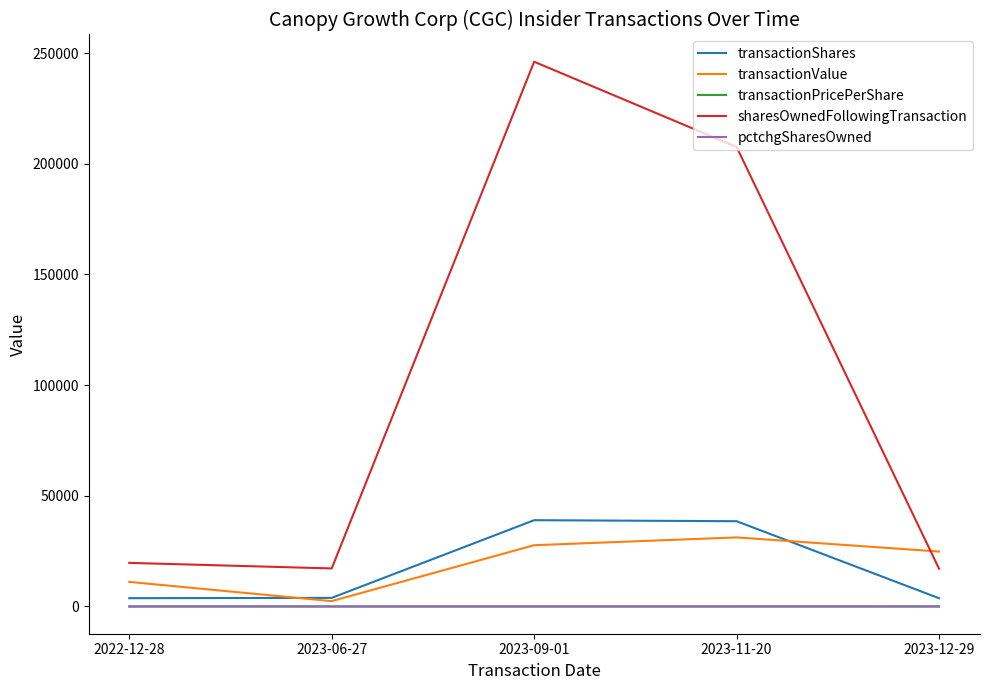

True or false: transactionValue has more than 1 points higher than both neighbors.

False